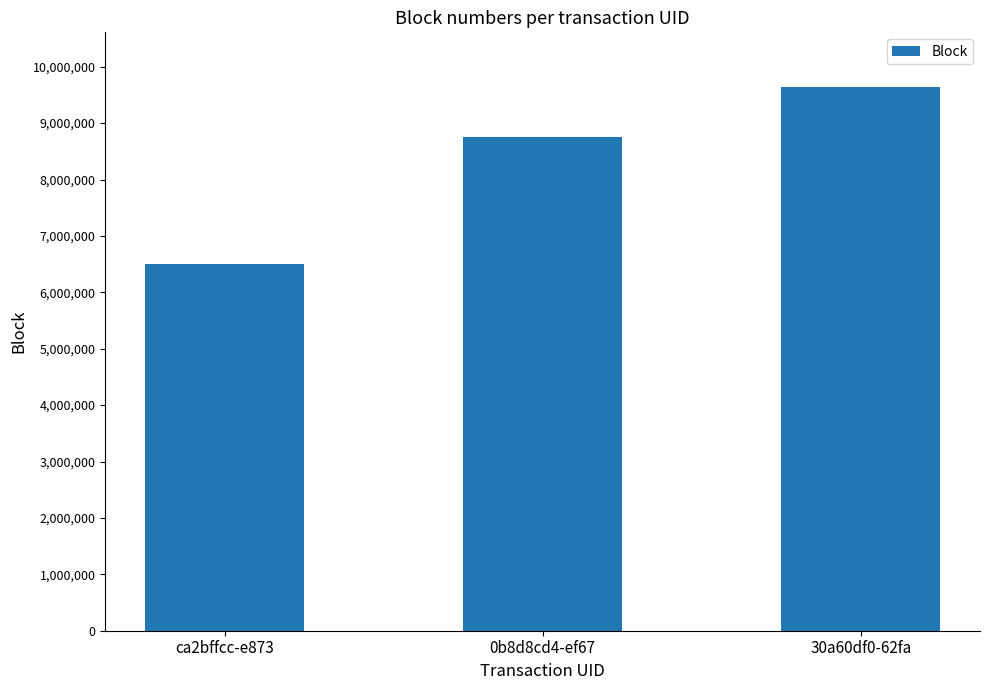

At which label is the value closest to 8078148?

0b8d8cd4-ef67